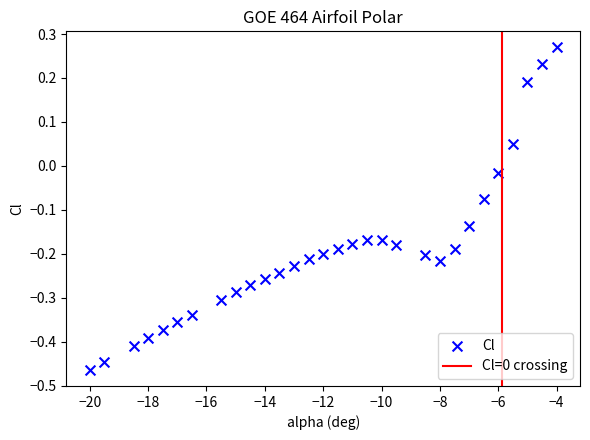

What is the range of Y values (max minus min)?

0.7